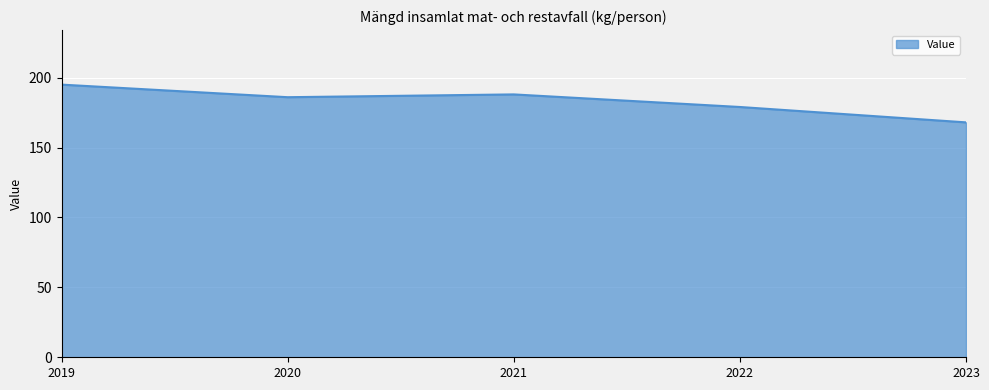

Which category has the lowest value across all series?

2023